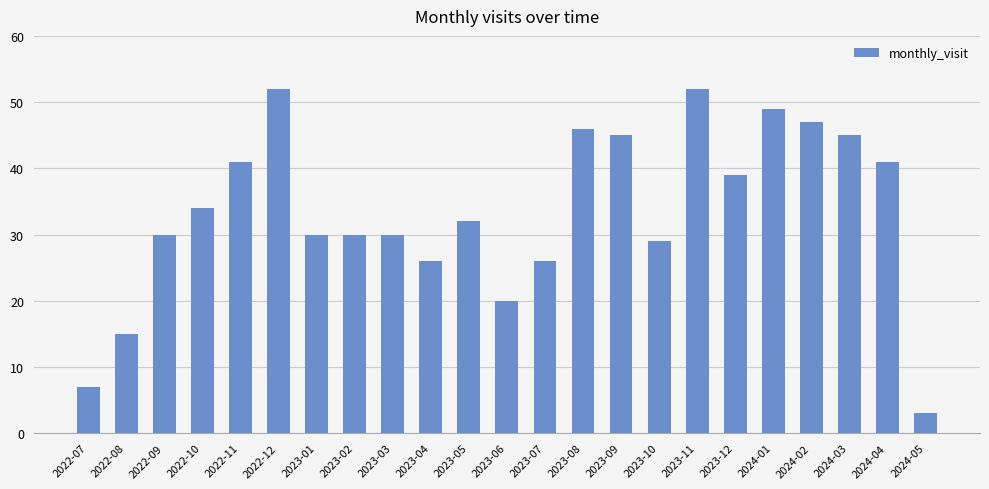

What is the smallest value displayed?

3